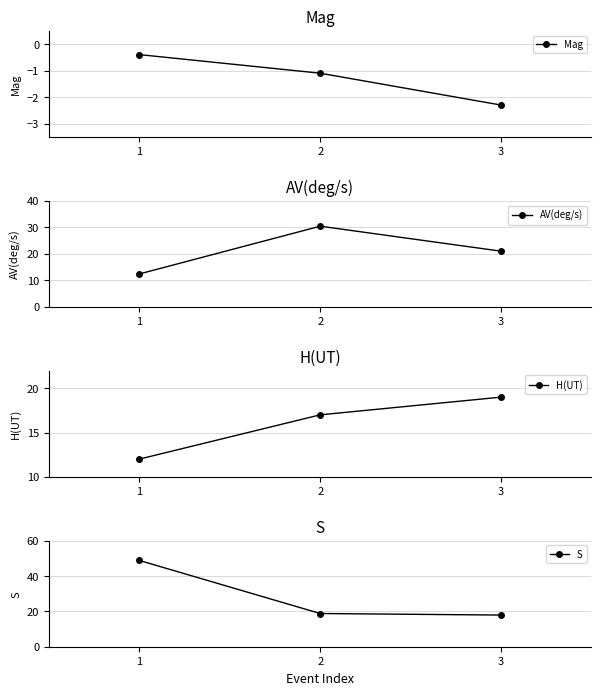

Which category has the lowest value in the AV(deg/s) series?

1